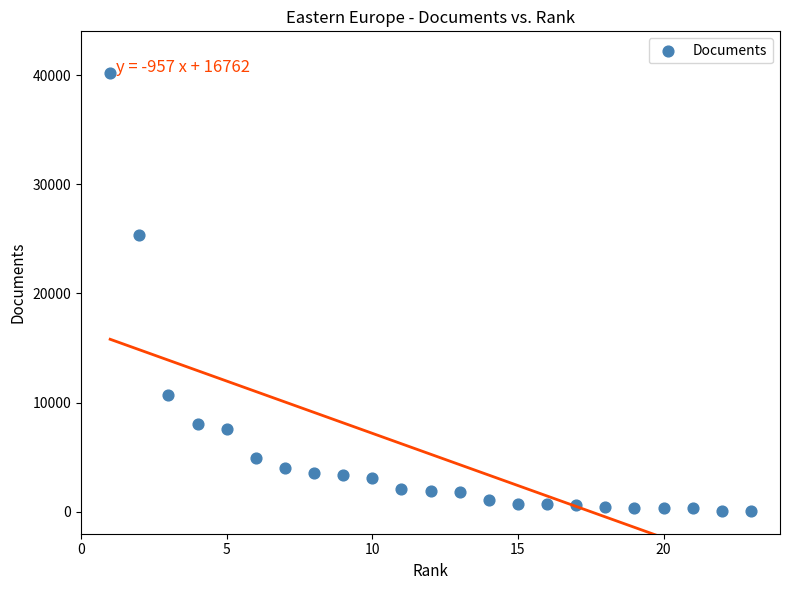

What is the range of X values (max minus min)?

22